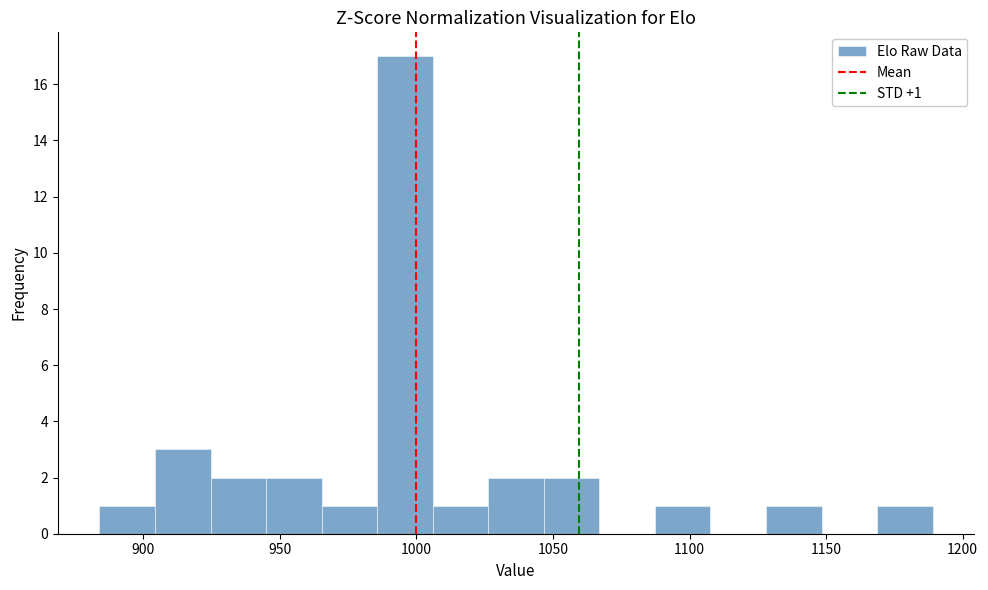

Which range on the x-axis has the tallest bar?

985 to 1005